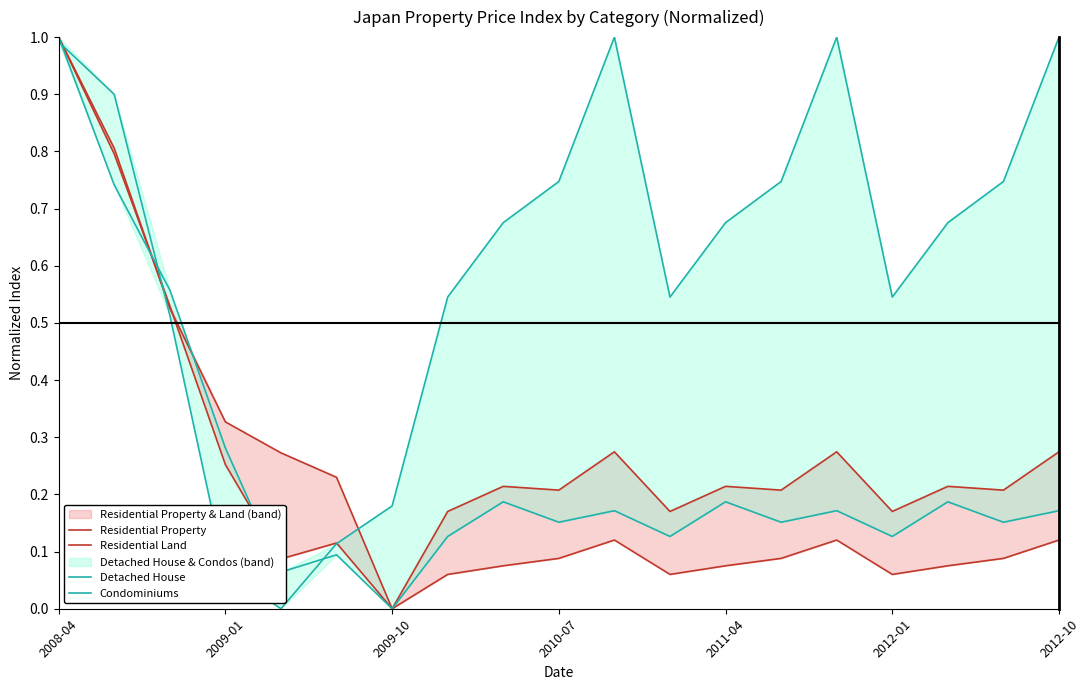

What is the average value of the Detached House series?

0.2